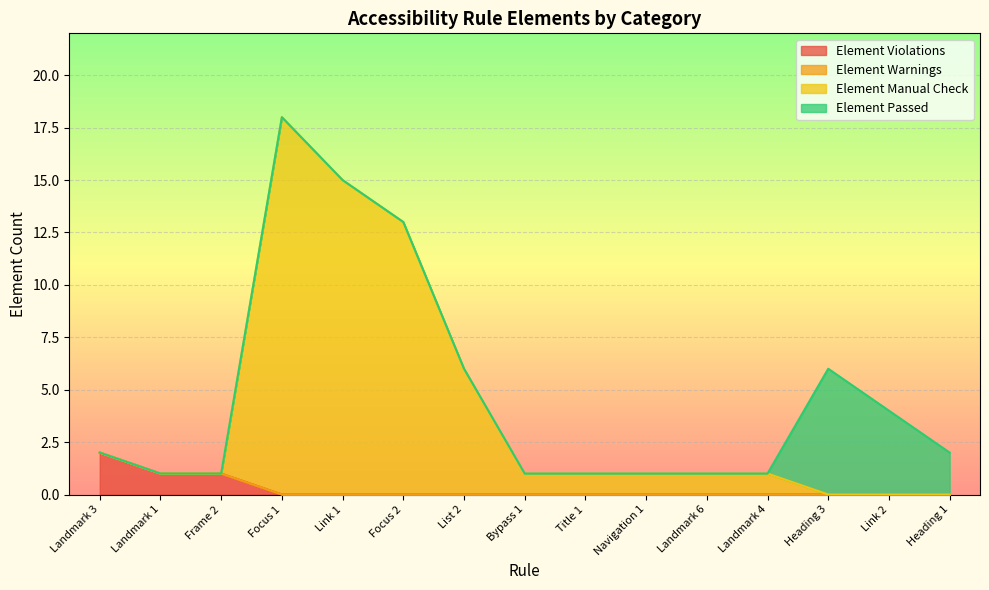

True or false: Element Manual Check and Element Violations intersect in this chart.

False